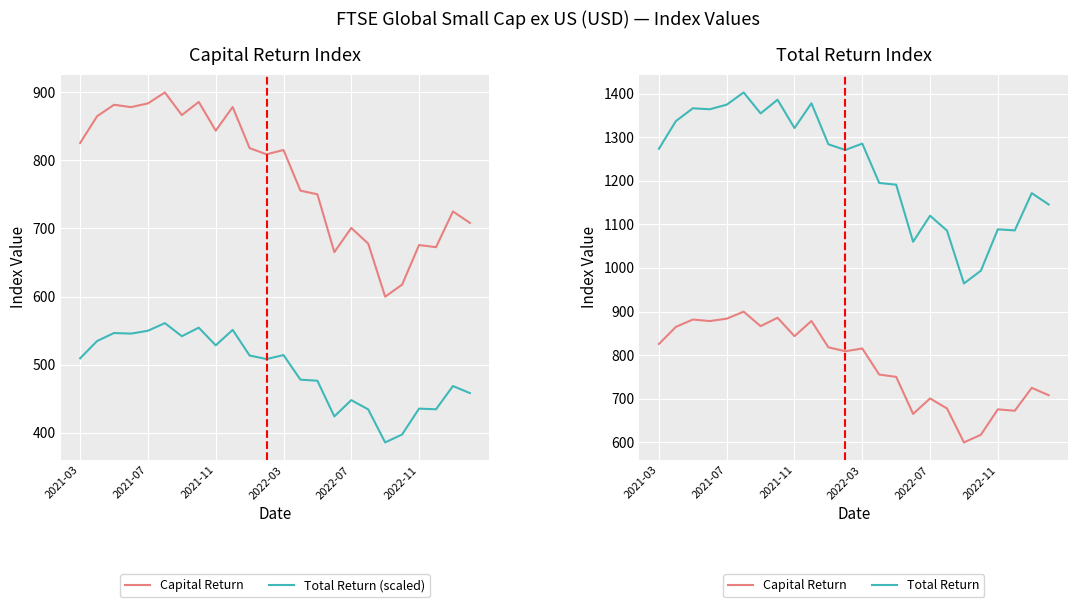

What is the sum of all Capital Return values?

18697.7